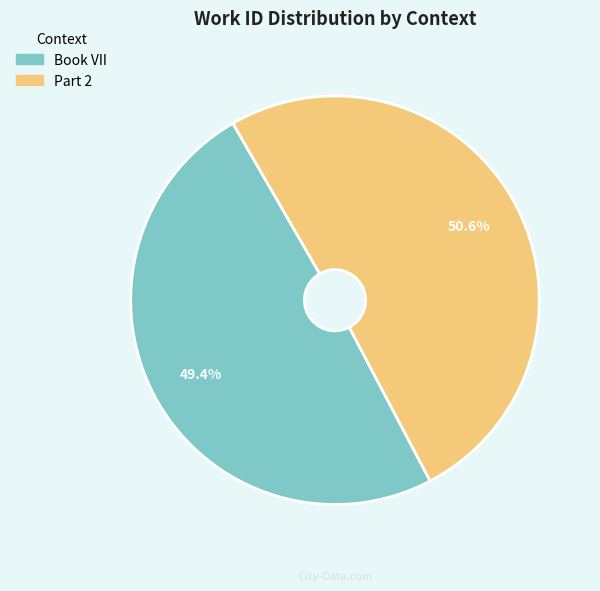

Which category has the biggest portion of the pie?

Part 2